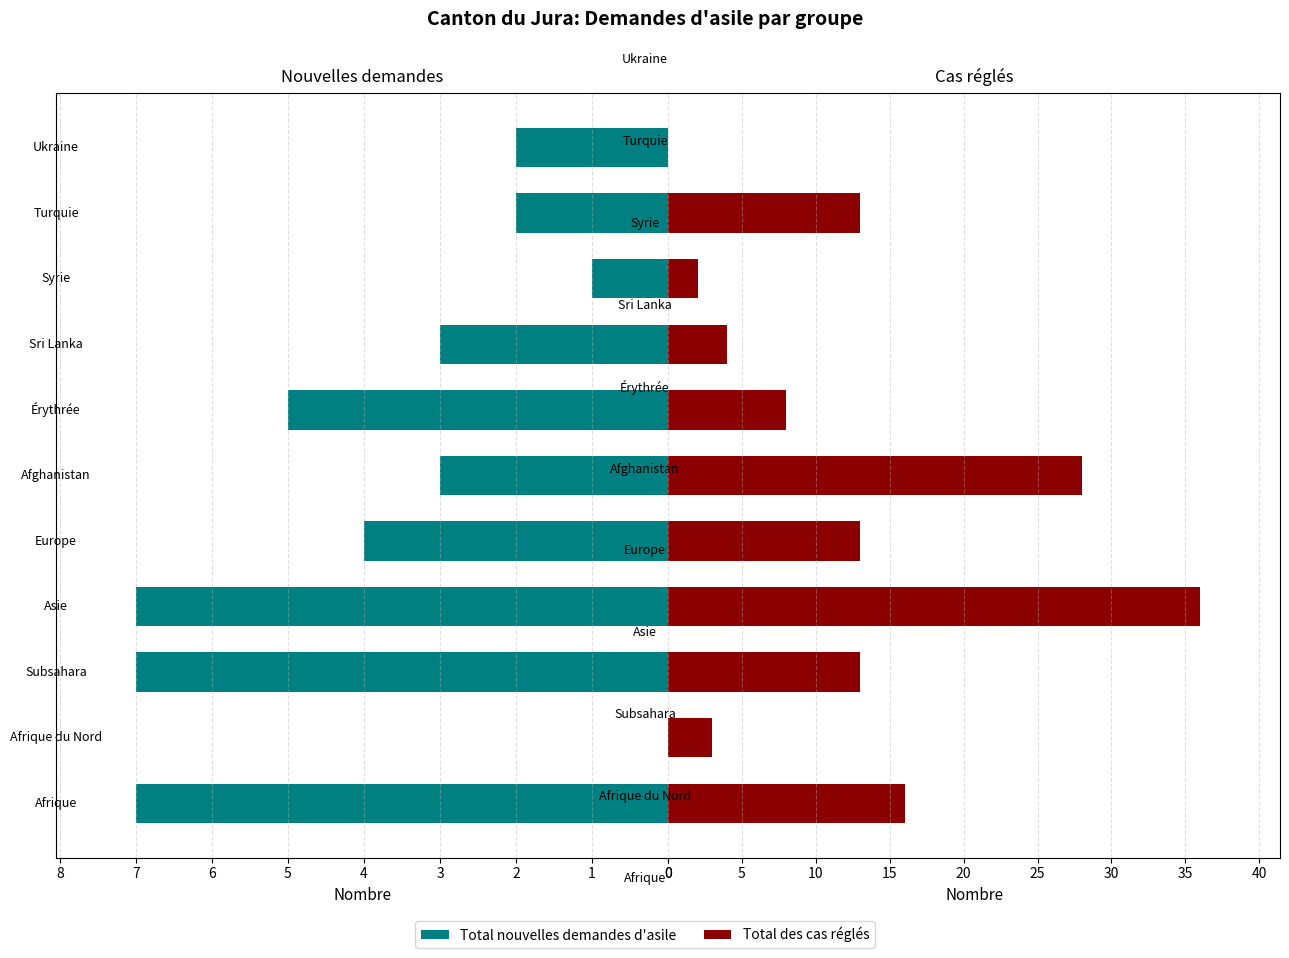

List the labels in order of Total des cas réglés value, smallest first.

10, 8, 1, 7, 6, 2, 4, 9, 0, 5, 3